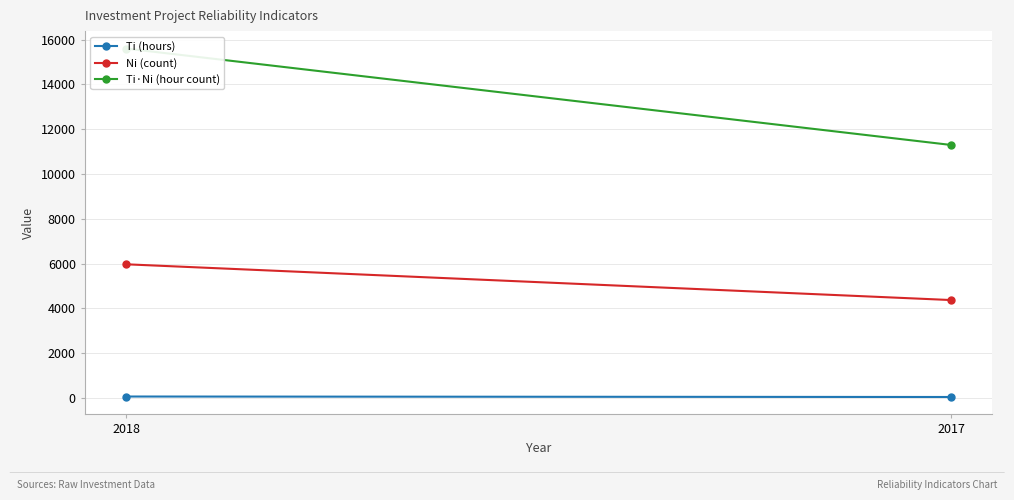

Reading left to right, transcribe all the data shown in this chart.

Ti (hours): 2018=61.0	2017=39.8
Ni (count): 2018=5966.0	2017=4369.0
Ti·Ni (hour count): 2018=15600.7	2017=11295.1